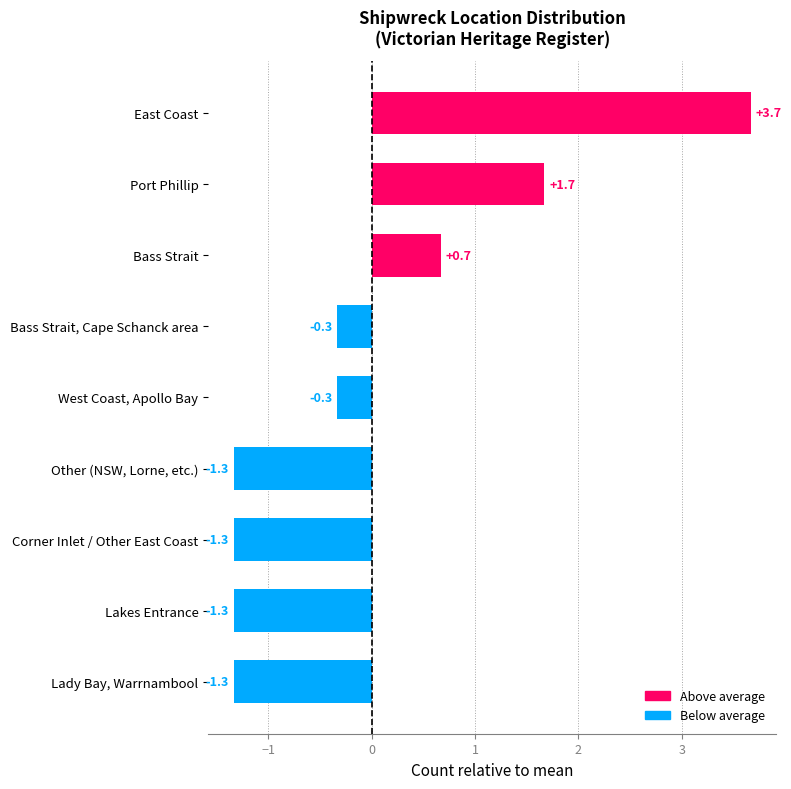

What is the difference between the maximum and second lowest values?

5.0